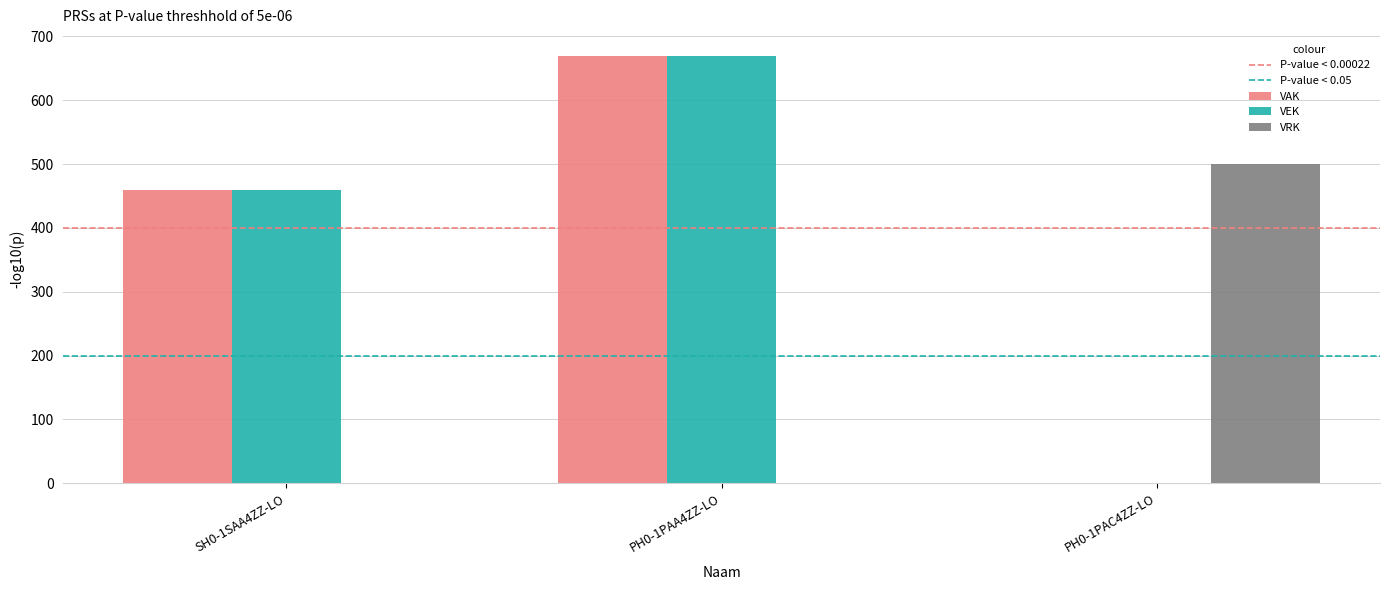

The value of VEK at PH0-1PAA4ZZ-LO is 1145. True or false?

False